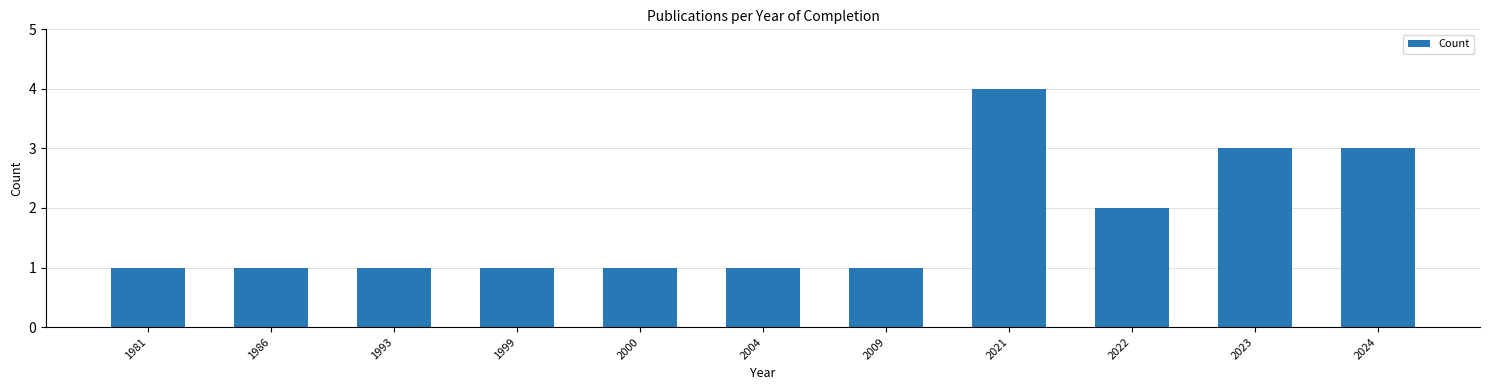

How many values are between 1 and 3?

10